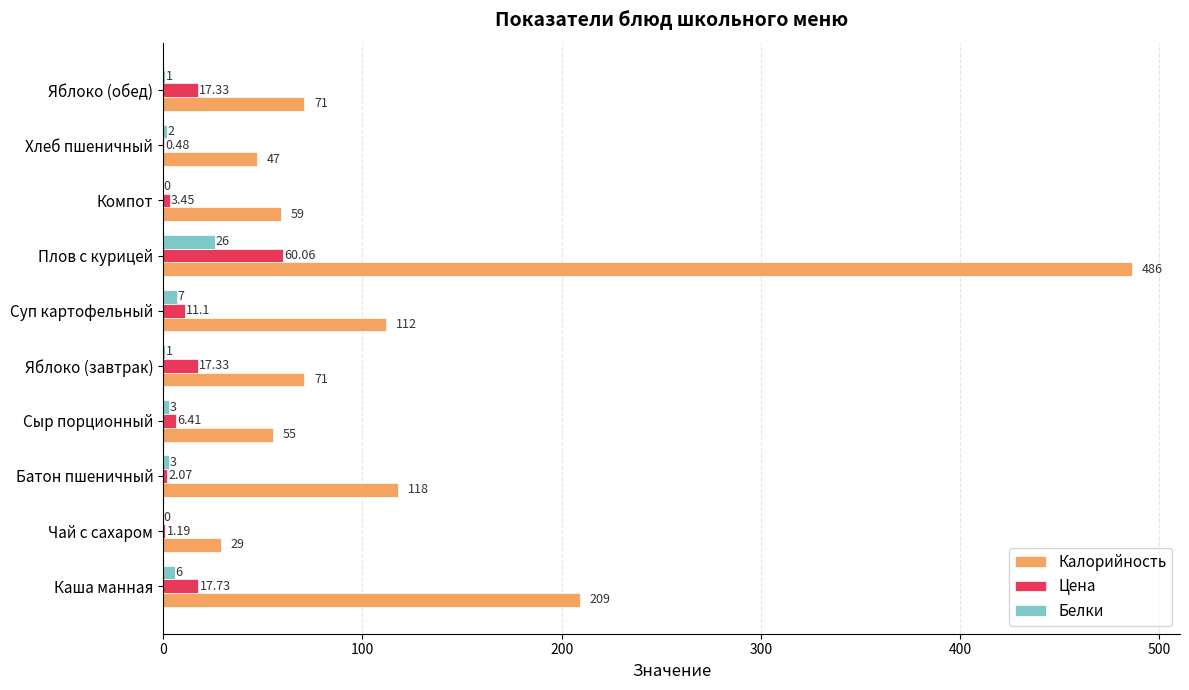

Where is Калорийность nearest to the value 257?

Каша манная